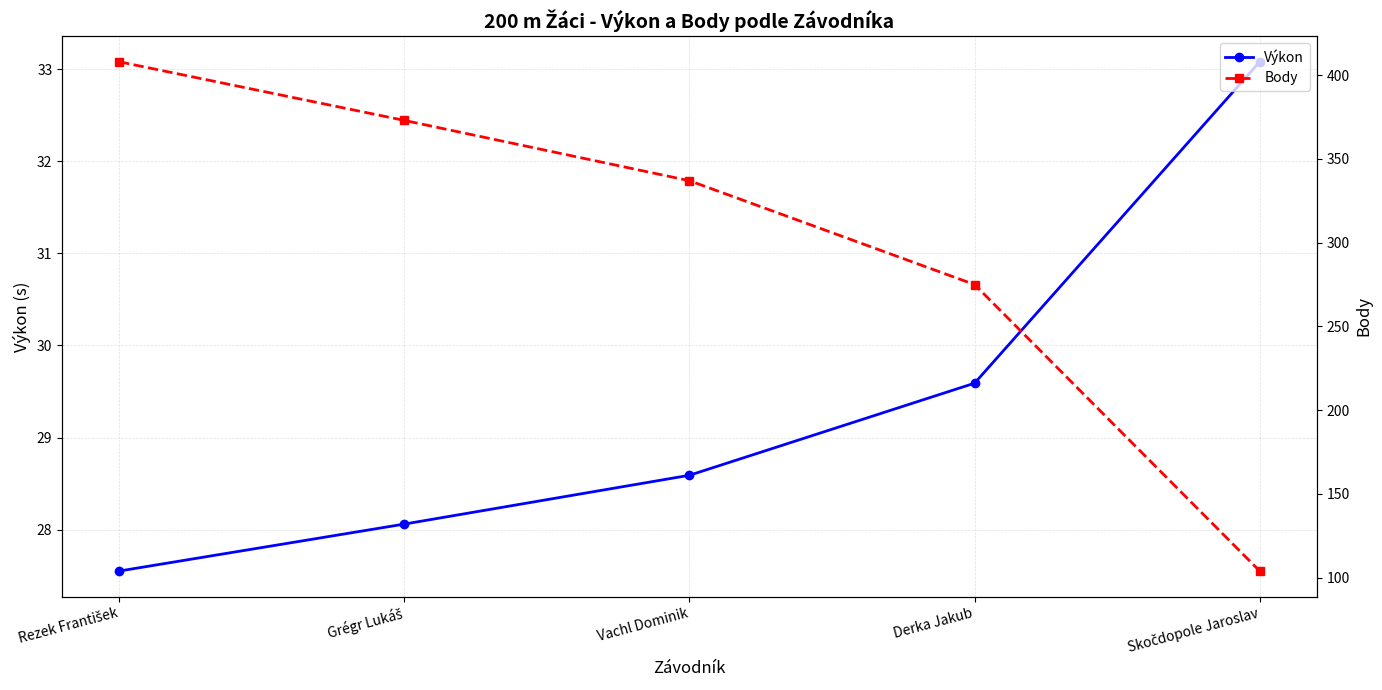

Reading right to left, extract all data points from this chart.

Výkon: Skočdopole Jaroslav=33.1	Derka Jakub=29.6	Vachl Dominik=28.6	Grégr Lukáš=28.1	Rezek František=27.6
Body: Skočdopole Jaroslav=104.0	Derka Jakub=275.0	Vachl Dominik=337.0	Grégr Lukáš=373.0	Rezek František=408.0